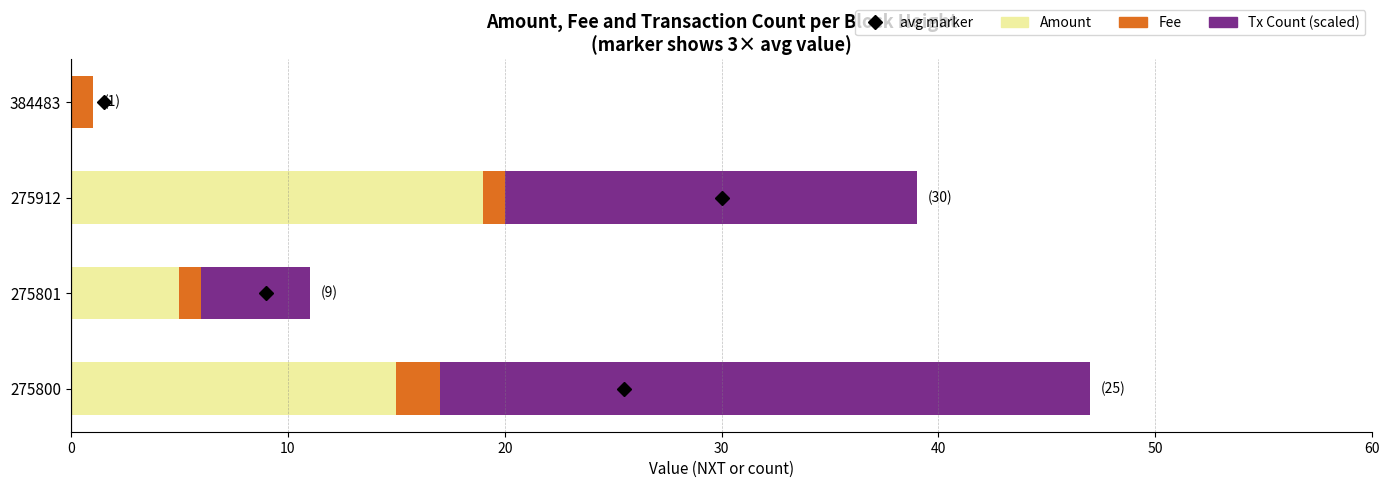

What is the total value across all series at 275800?

47